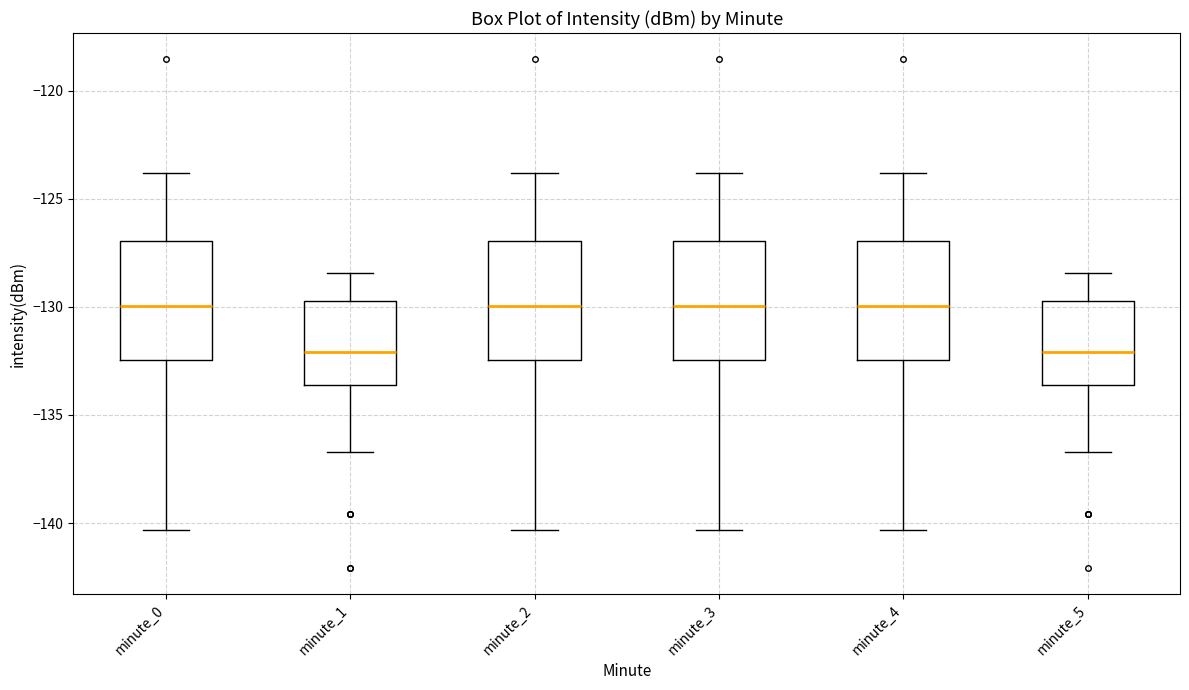

Reading left to right, read every box against the y-axis: the position of its median line, the range the box covers, and the ends of its whiskers. The values are not printed on the chart, so give them approximately, as read against the axis.

minute_0: median -130.0, box -132.5 to -127.0, whiskers -140.5 to -124.0
minute_1: median -132.0, box -133.5 to -129.5, whiskers -136.5 to -128.5
minute_2: median -130.0, box -132.5 to -127.0, whiskers -140.5 to -124.0
minute_3: median -130.0, box -132.5 to -127.0, whiskers -140.5 to -124.0
minute_4: median -130.0, box -132.5 to -127.0, whiskers -140.5 to -124.0
minute_5: median -132.0, box -133.5 to -129.5, whiskers -136.5 to -128.5